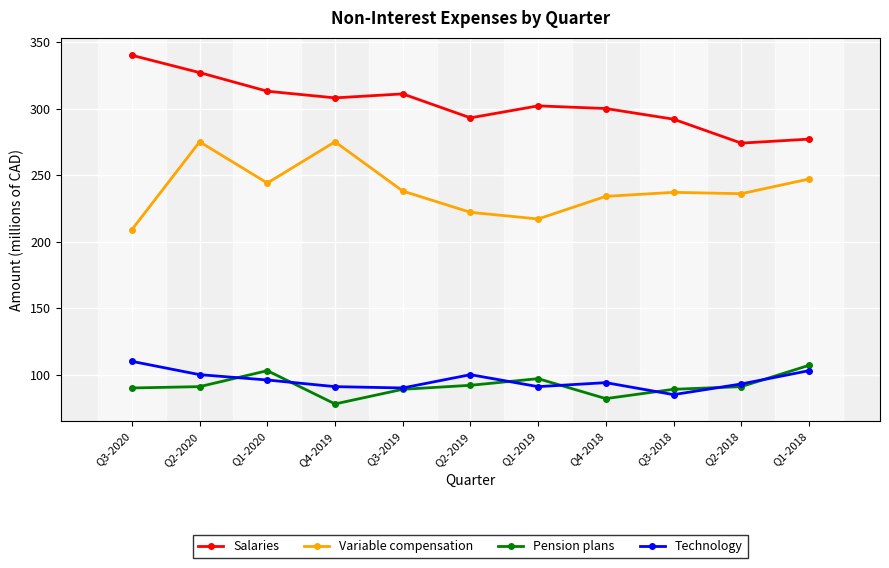

Which series changed the most between Q1-2020 and Q4-2018?

Pension plans